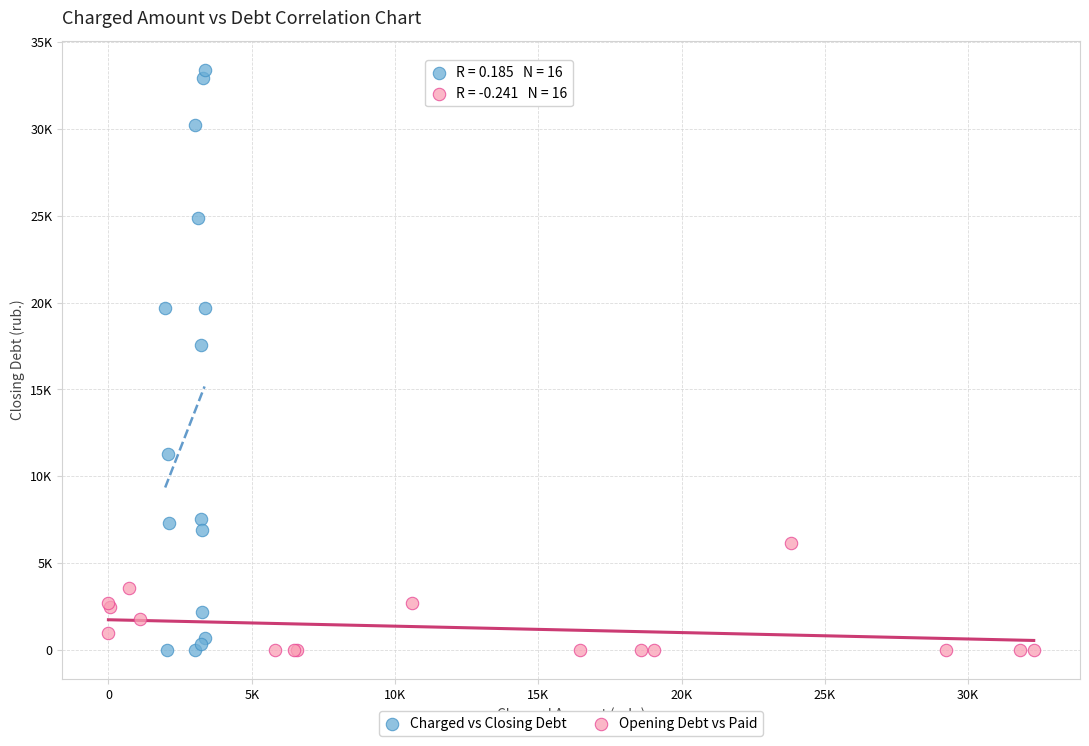

What are all the series names shown in the legend?

Charged vs Closing Debt, Opening Debt vs Paid